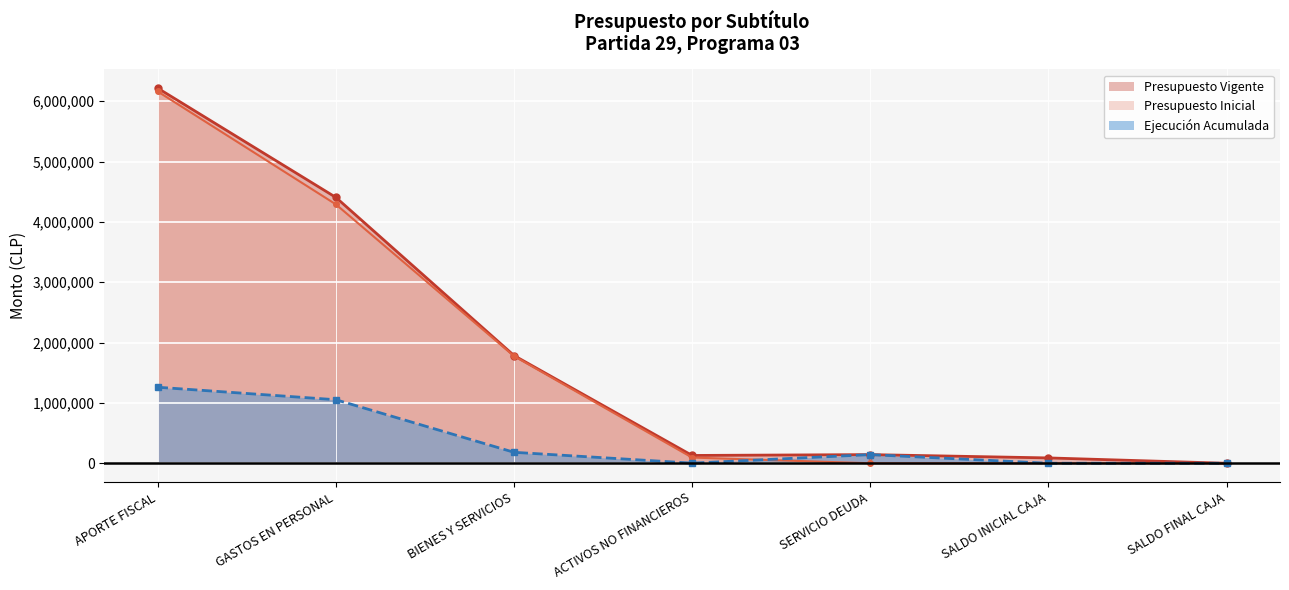

At which label does Ejecución Acumulada first exceed 143466?

APORTE FISCAL